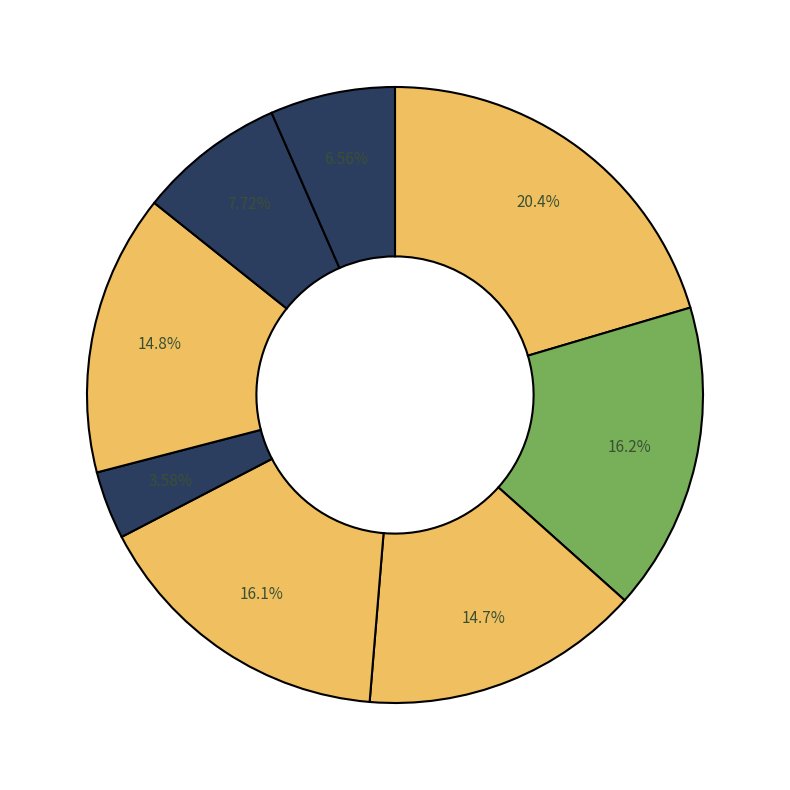

To the nearest percent, what is the average slice percentage?

12%